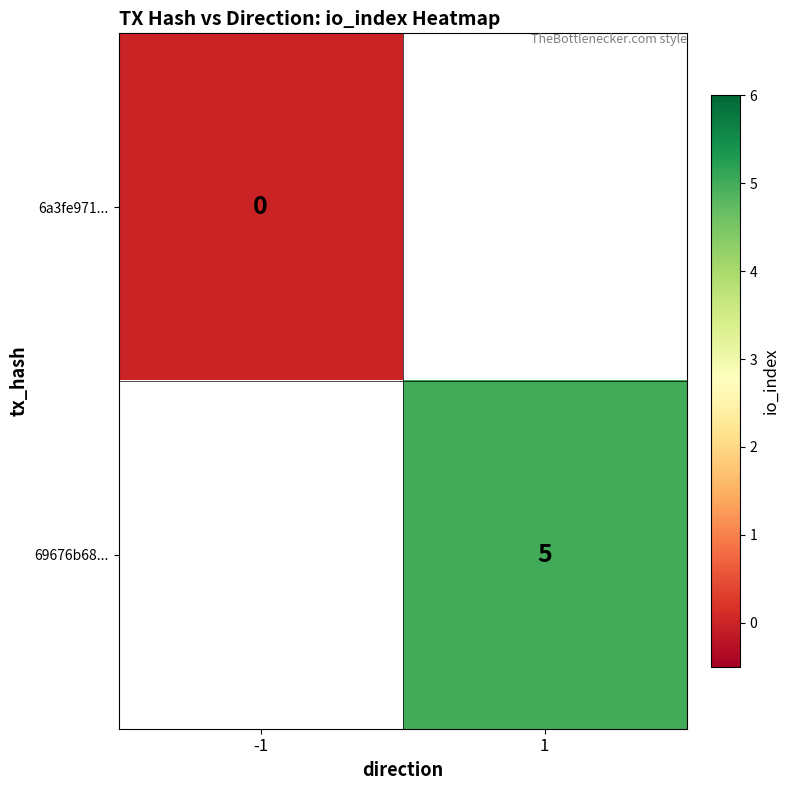

The 69676b68... series shows 7 at 1. True or false?

False